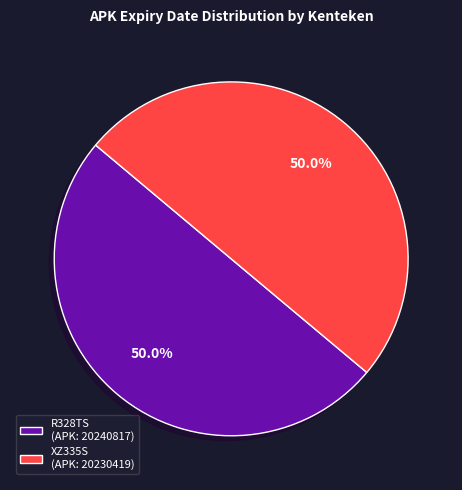

Is the sum of XZ335S and R328TS greater than half?

Yes